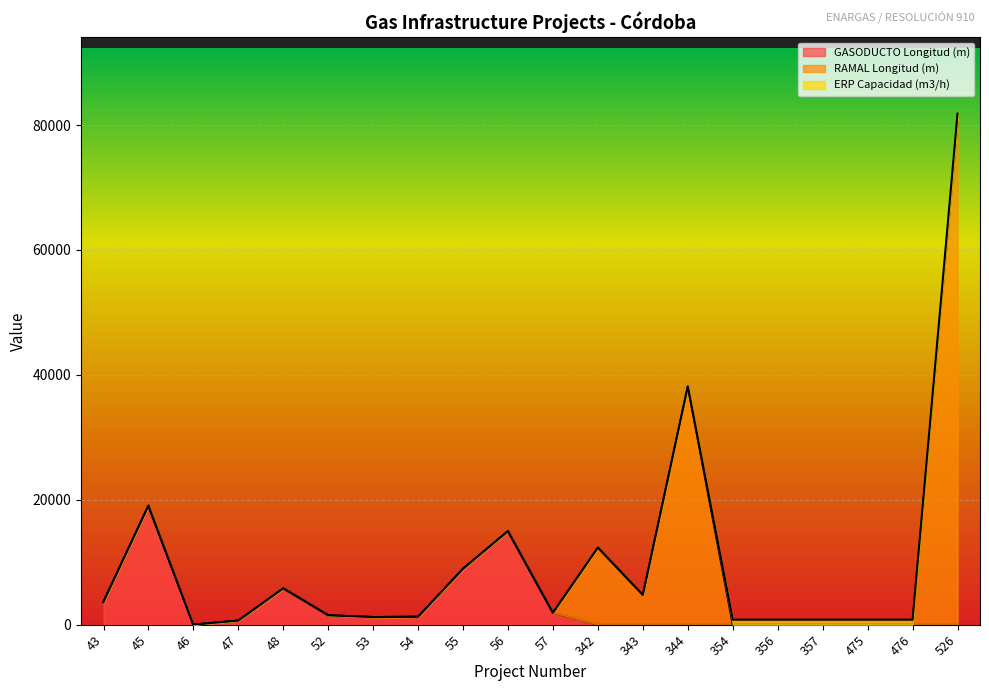

How many series are shown in this chart?

3